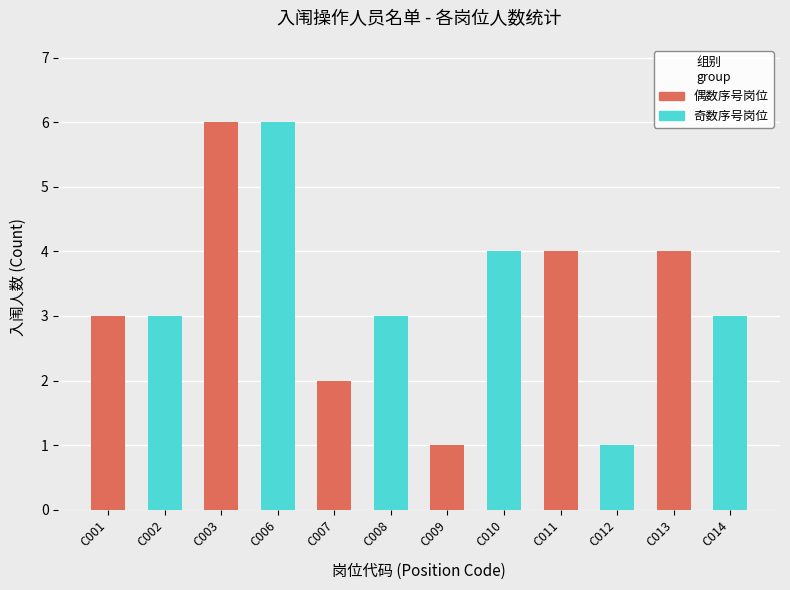

What is the value of the 8th bar from the left?

4